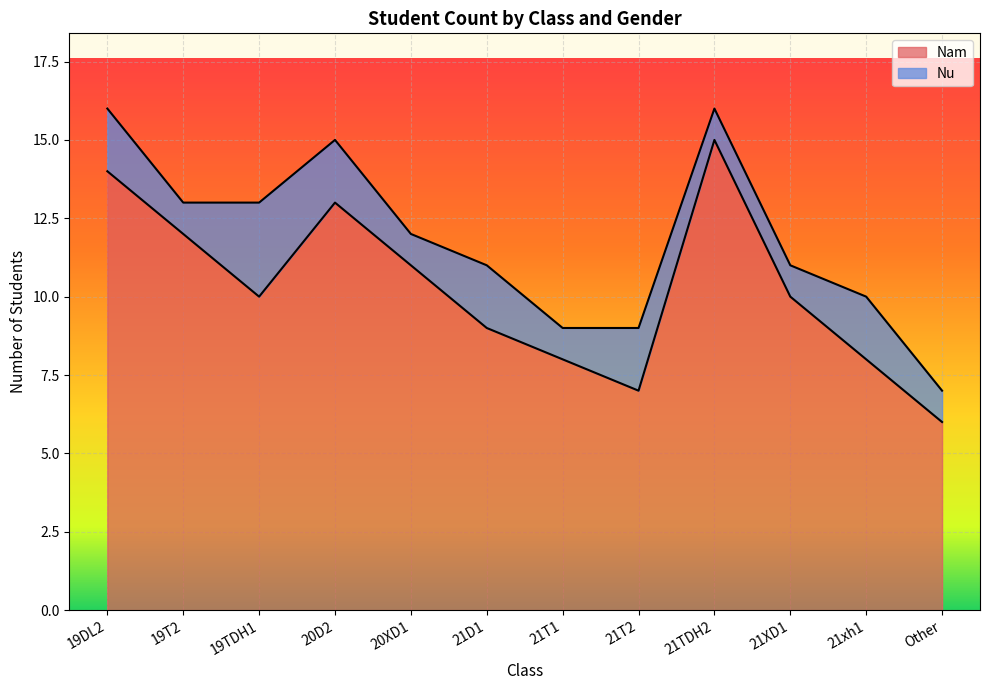

What is the maximum value shown in the chart?

15